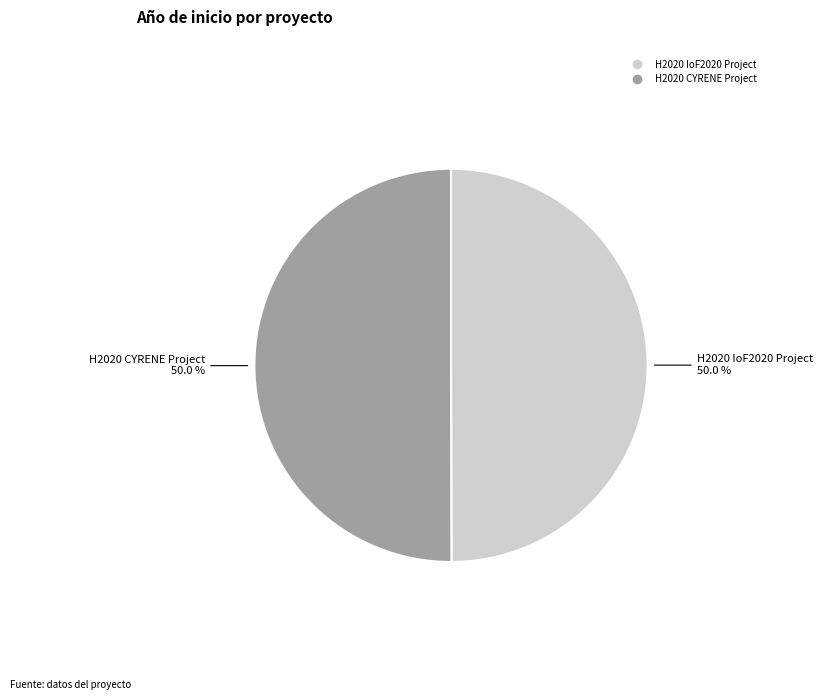

What percentage do H2020 IoF2020 Project and H2020 CYRENE Project together represent?

100.0%